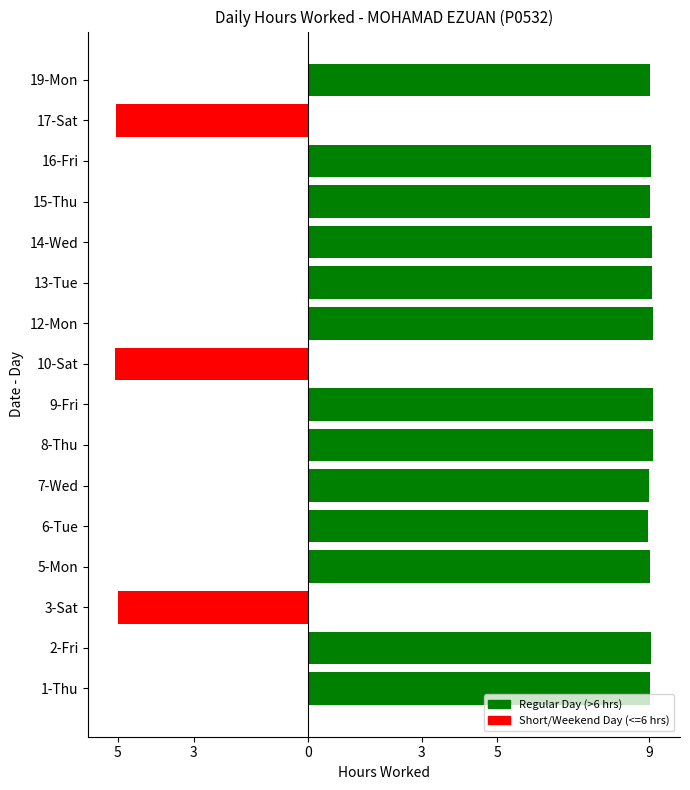

Are the bars horizontal?

Yes